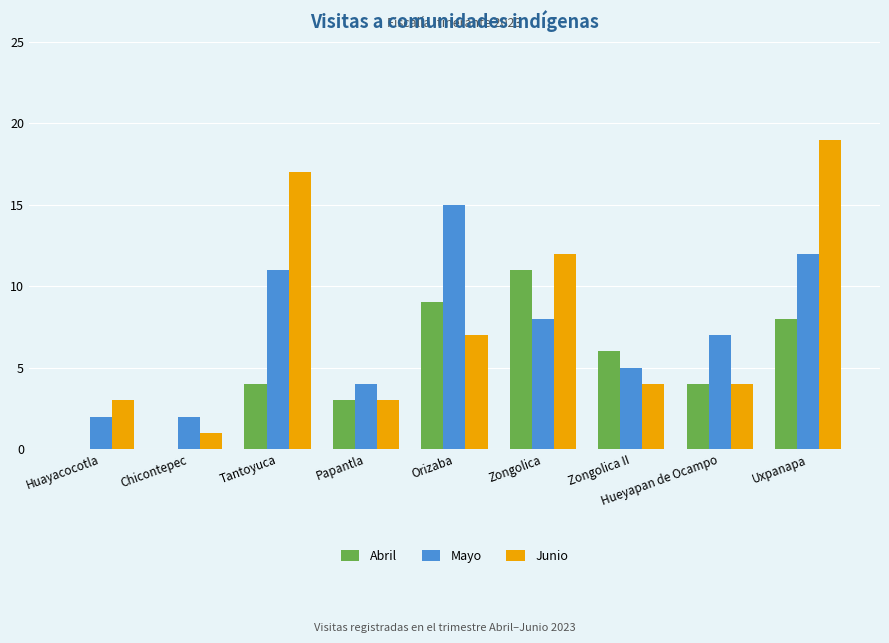

At which category is the sum across all series the highest?

Uxpanapa